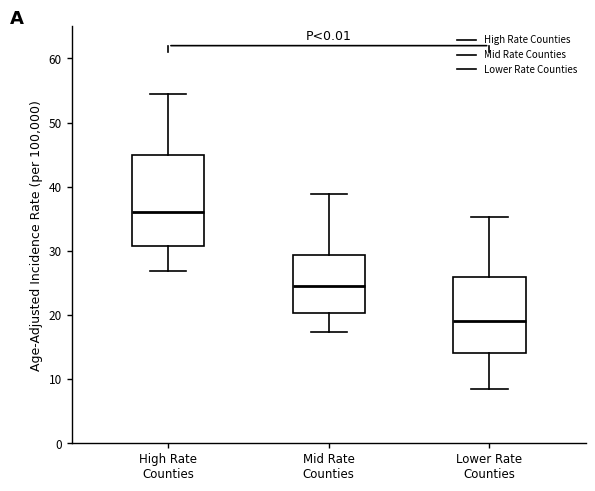

Reading left to right, transcribe this box plot: for each box, give where its median line is, the range the box spans, and where its two whiskers end, as read against the y-axis. The values are not printed on the chart, so give them approximately, as read against the axis.

High Rate Counties: median 36, box 31 to 45, whiskers 27 to 55
Mid Rate Counties: median 25, box 20 to 29, whiskers 17 to 39
Lower Rate Counties: median 19, box 14 to 26, whiskers 8 to 35